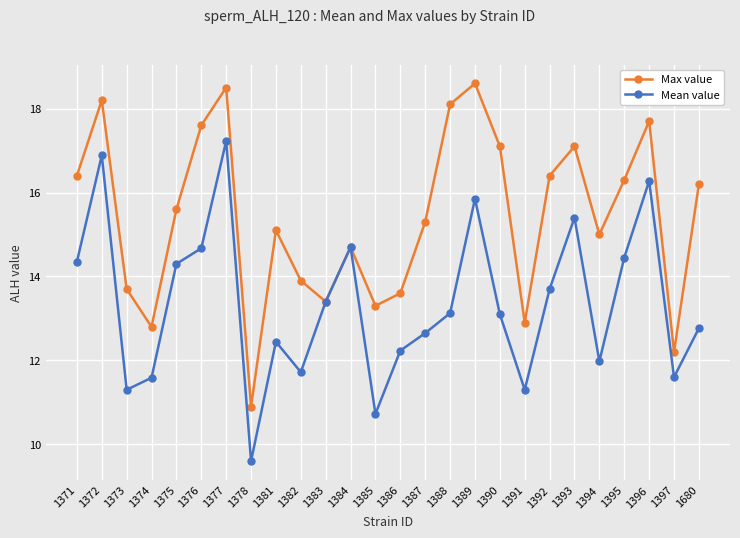

At which category is the sum across all series the highest?

1377